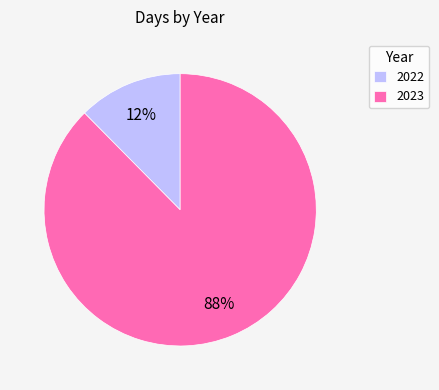

Is the sum of 2022 and 2023 greater than half?

Yes